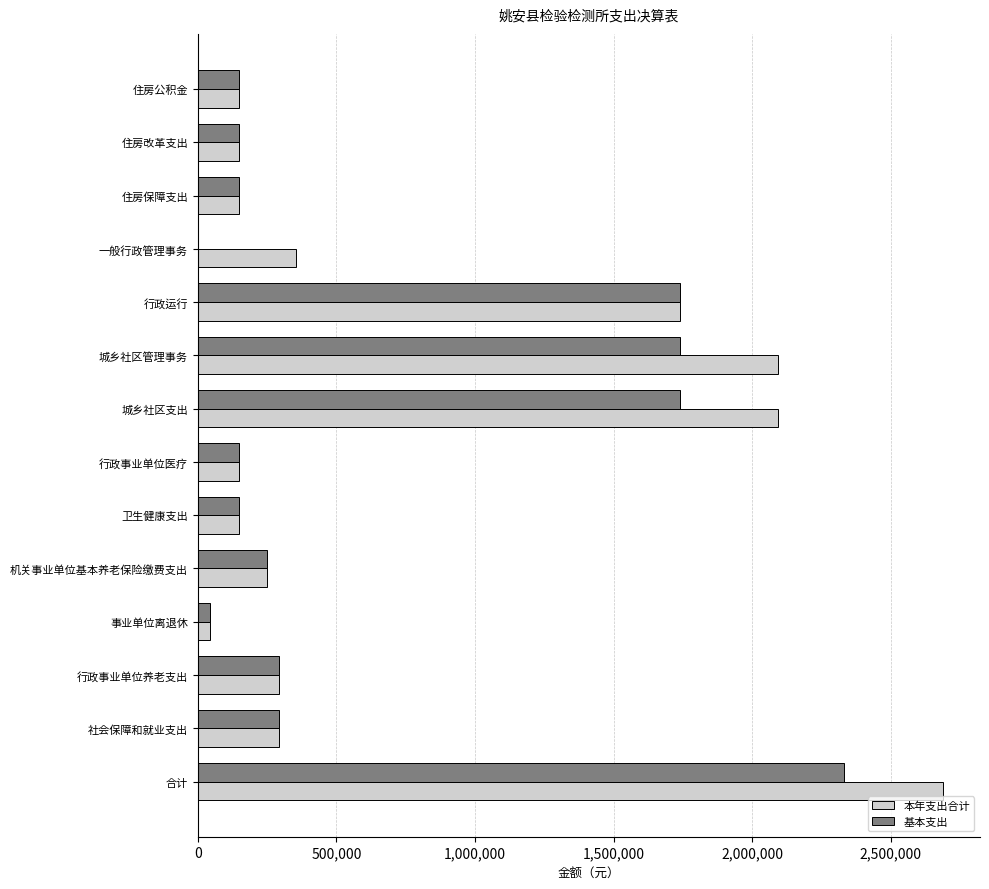

How many series are shown in this chart?

2